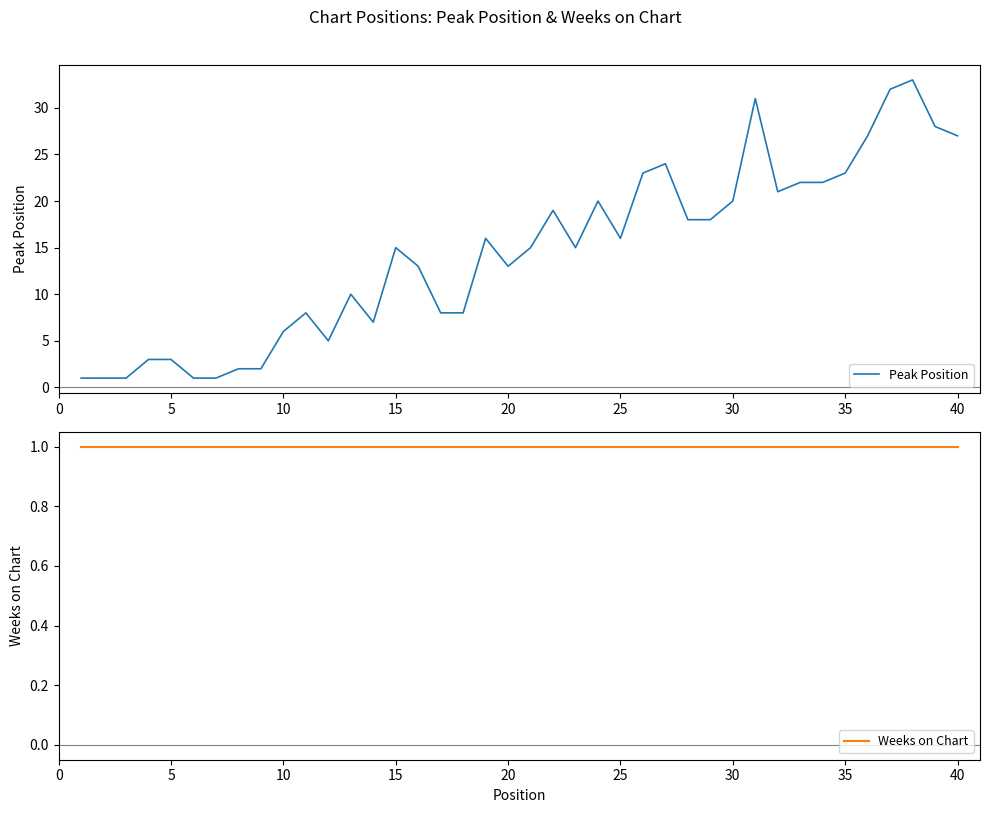

What is the difference between the Peak Position values at 10 and 15?

9